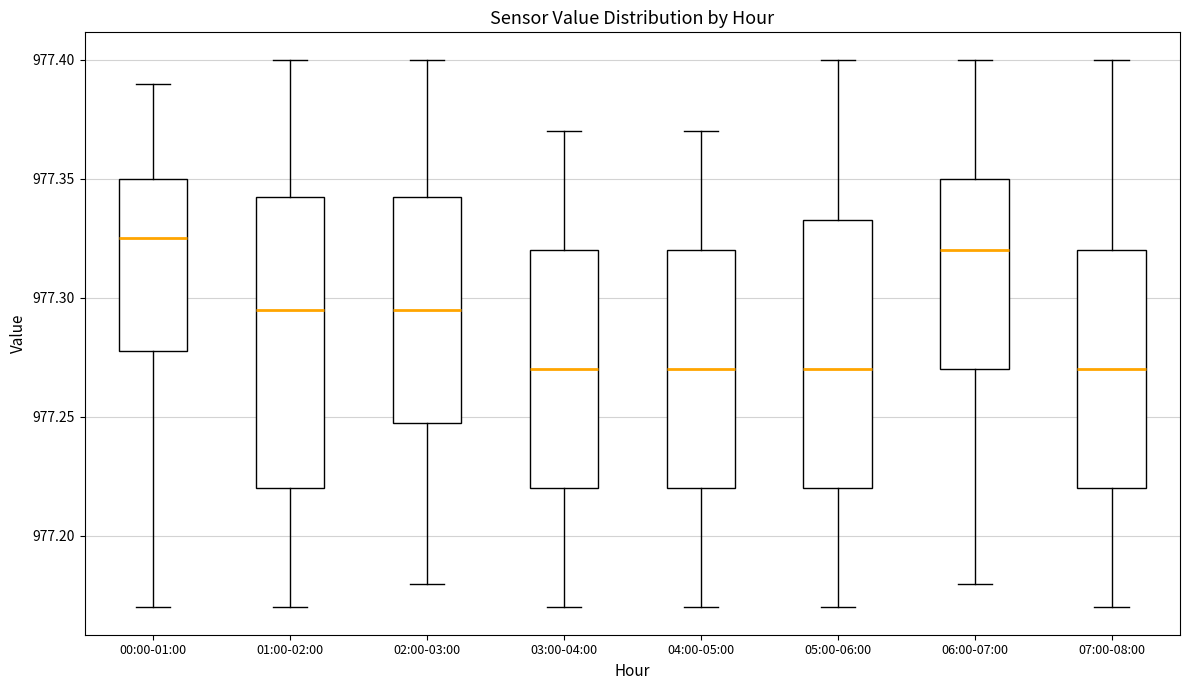

Reading left to right, read every box against the y-axis: the position of its median line, the range the box covers, and the ends of its whiskers. The values are not printed on the chart, so give them approximately, as read against the axis.

00:00-01:00: median 977.325, box 977.280 to 977.350, whiskers 977.170 to 977.390
01:00-02:00: median 977.295, box 977.220 to 977.345, whiskers 977.170 to 977.400
02:00-03:00: median 977.295, box 977.250 to 977.345, whiskers 977.180 to 977.400
03:00-04:00: median 977.270, box 977.220 to 977.320, whiskers 977.170 to 977.370
04:00-05:00: median 977.270, box 977.220 to 977.320, whiskers 977.170 to 977.370
05:00-06:00: median 977.270, box 977.220 to 977.335, whiskers 977.170 to 977.400
06:00-07:00: median 977.320, box 977.270 to 977.350, whiskers 977.180 to 977.400
07:00-08:00: median 977.270, box 977.220 to 977.320, whiskers 977.170 to 977.400